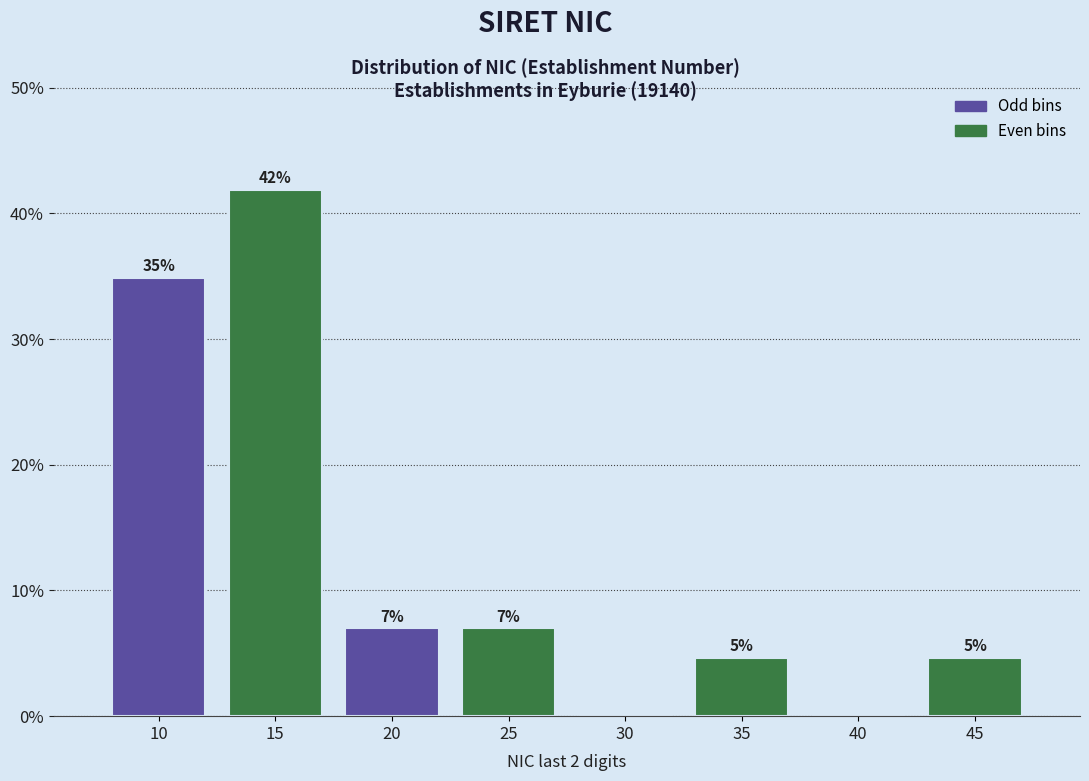

Where does the data first go above 6?

10